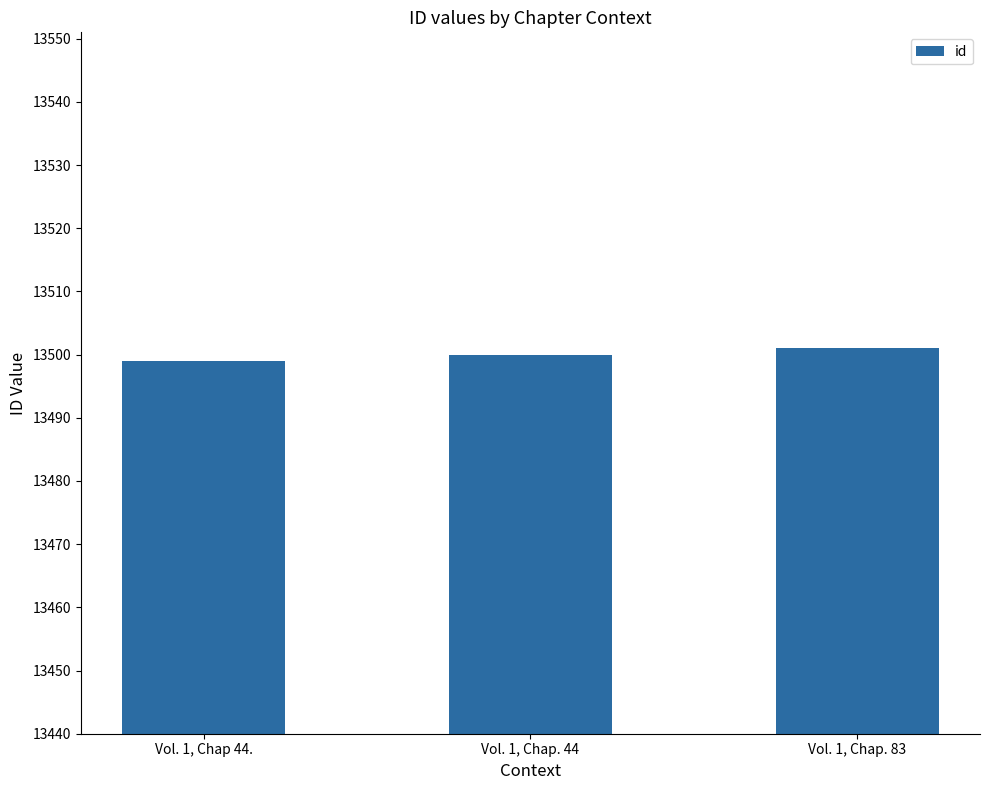

What is the change in value from Vol. 1, Chap. 44 to Vol. 1, Chap. 83?

+1